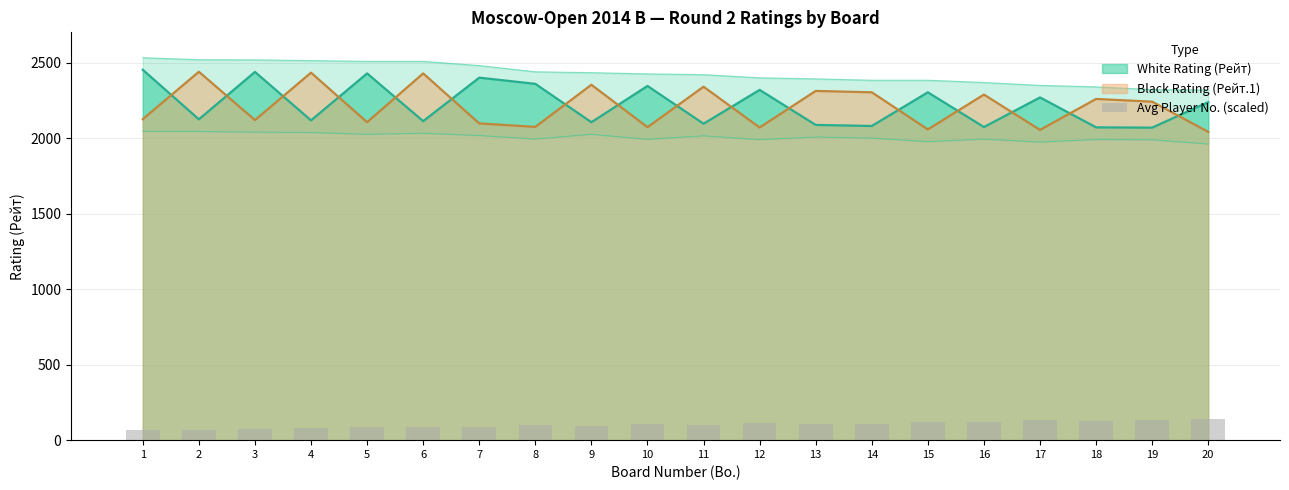

The value of White Rating (Рейт) at 14 is 776. True or false?

False